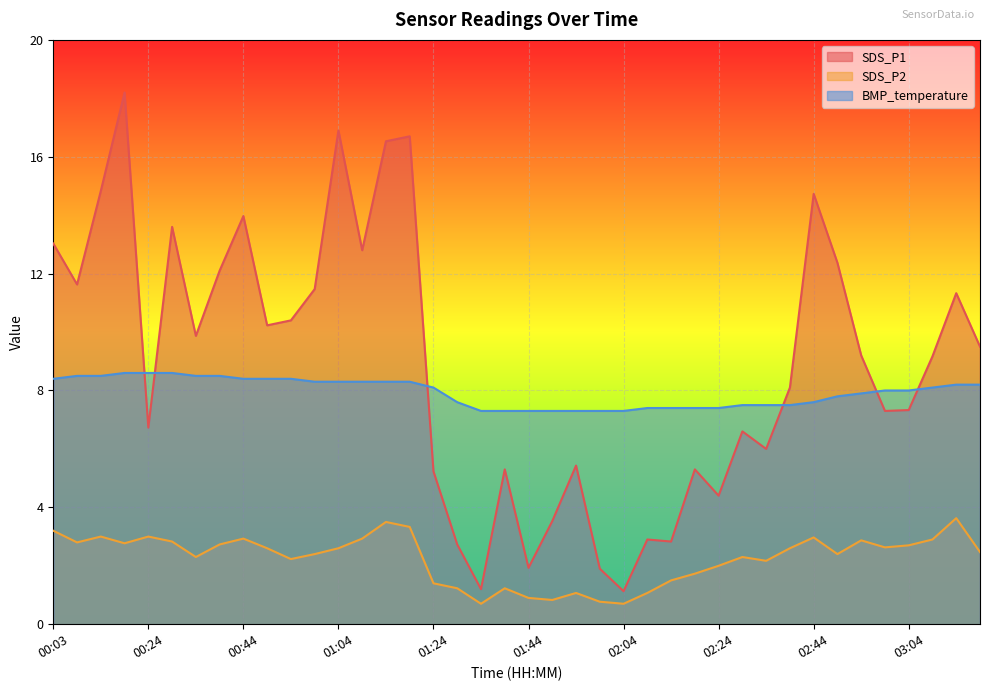

Is the value of SDS_P1 at 02:04 greater than the value of BMP_temperature at 02:19?

No